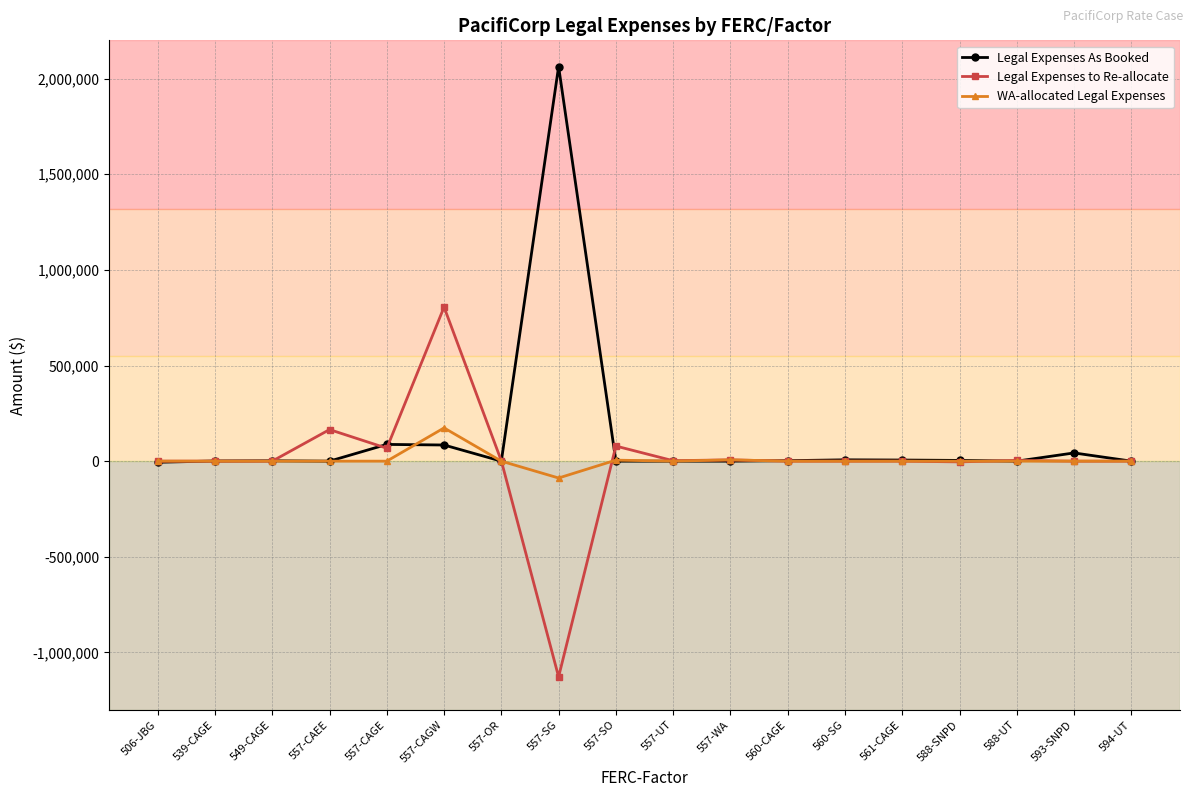

Count the number of categories in the chart.

18